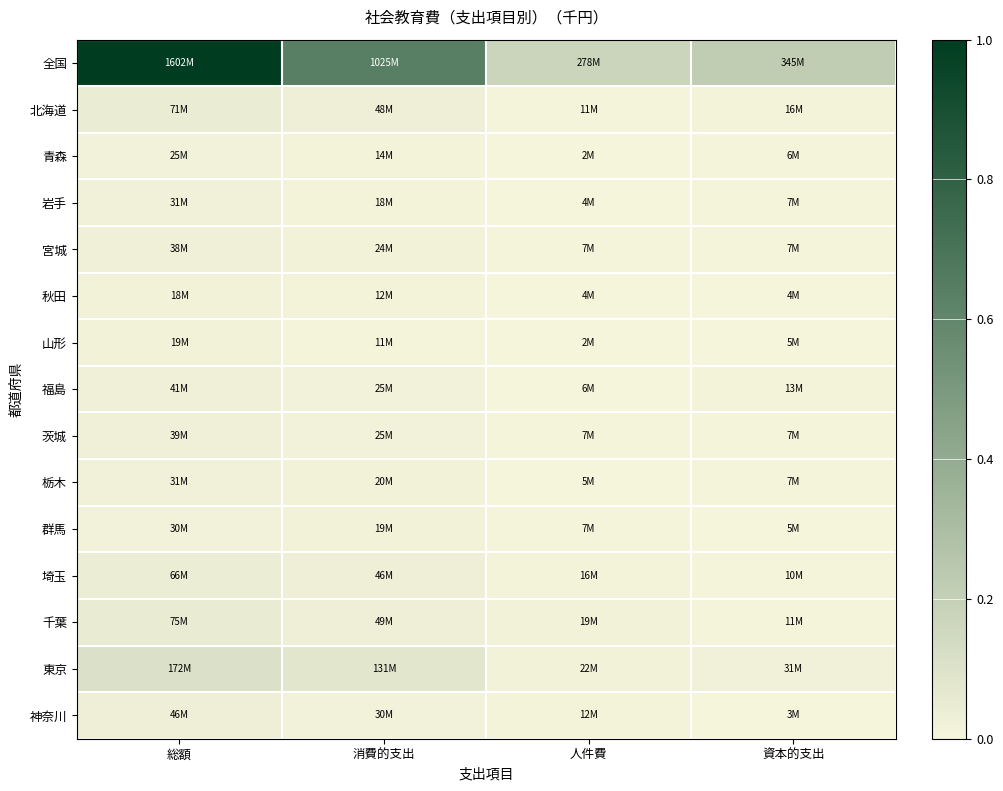

Rank the series at 総額 from lowest to highest value.

秋田, 山形, 青森, 群馬, 栃木, 岩手, 宮城, 茨城, 福島, 神奈川, 埼玉, 北海道, 千葉, 東京, 全国